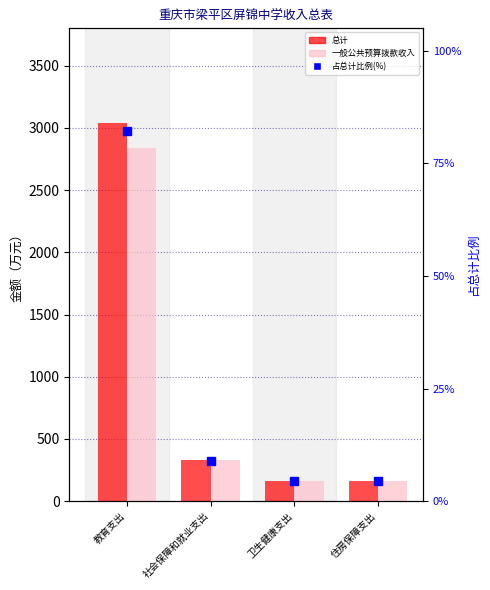

How many groups of bars are there?

4